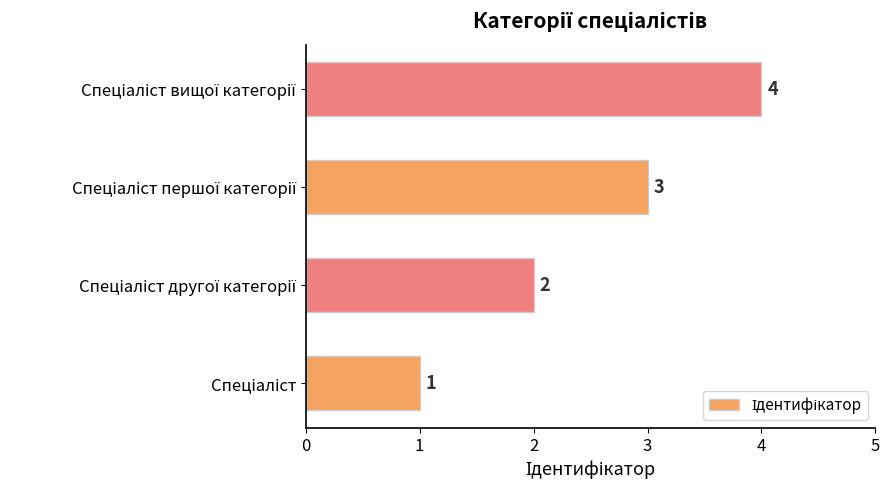

What is the greatest value displayed?

4